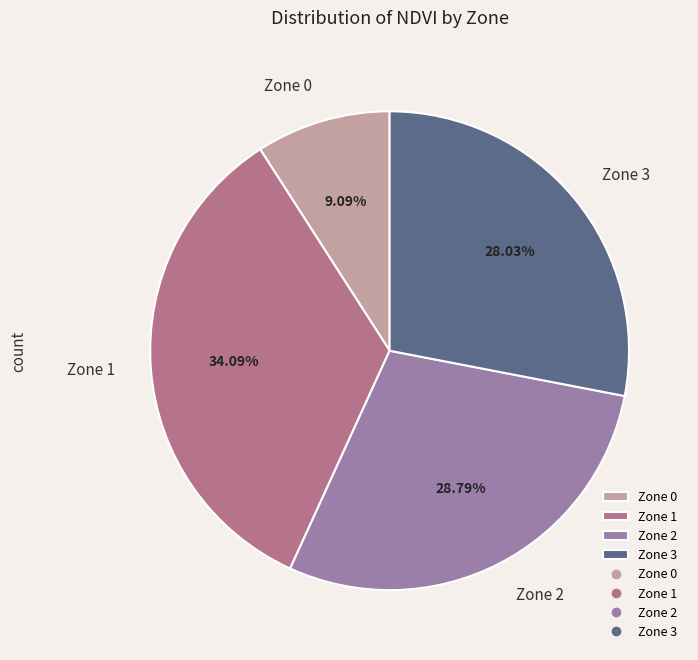

Does Zone 2 account for over 50% of the chart?

No